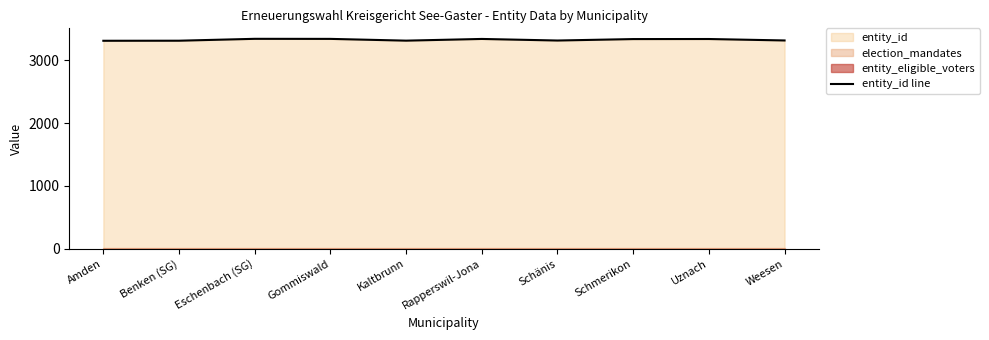

Does the chart have visible grid lines?

No